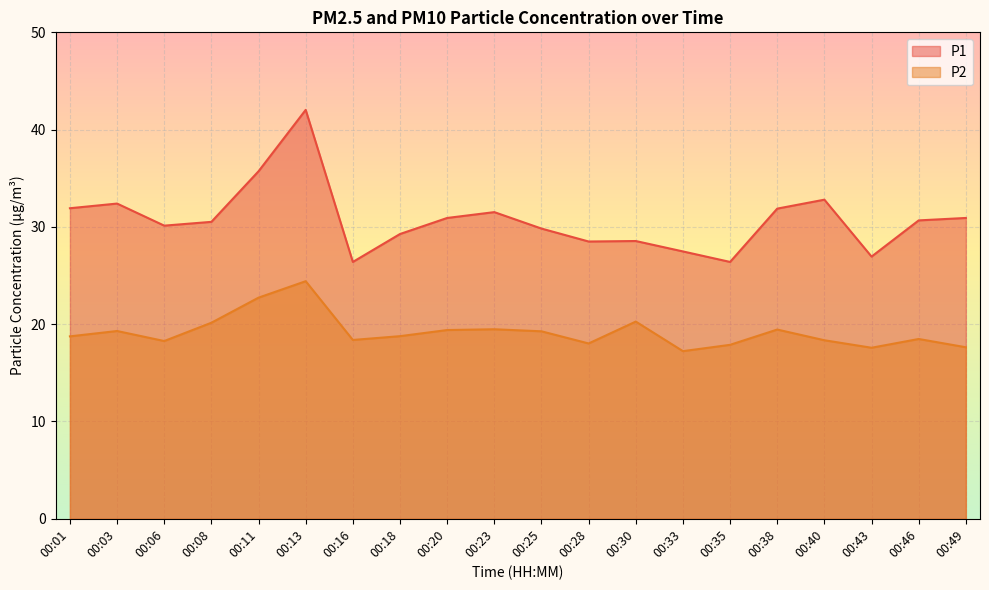

What is the sum of the P2 values at 00:33 and 00:46?

35.7